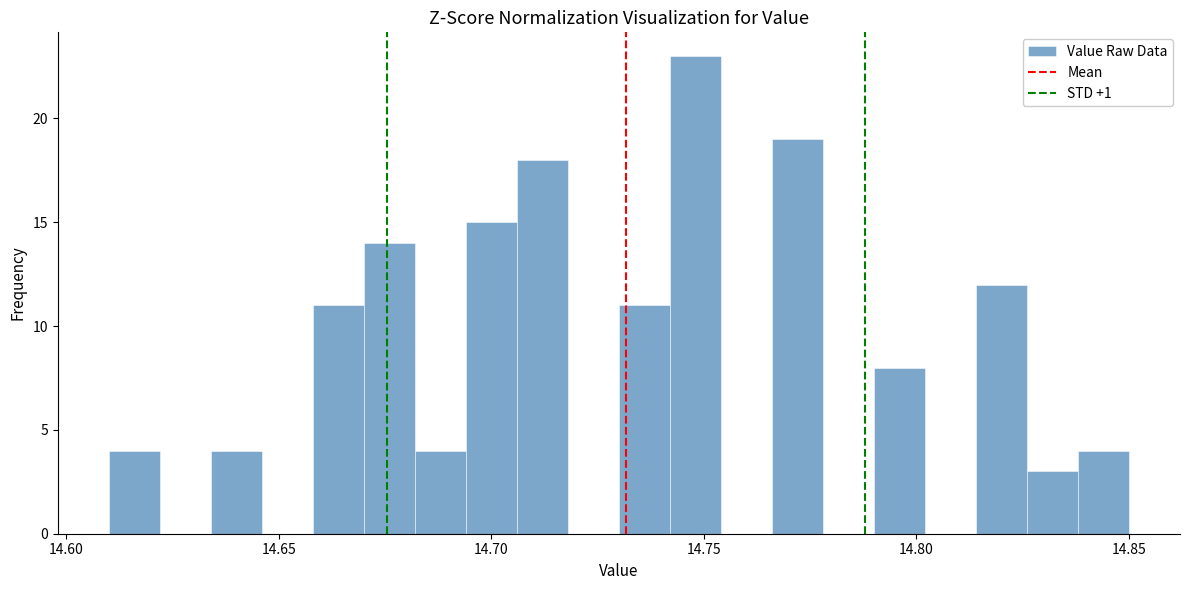

Read against the x-axis, roughly where is the centre of the tallest bar?

14.750